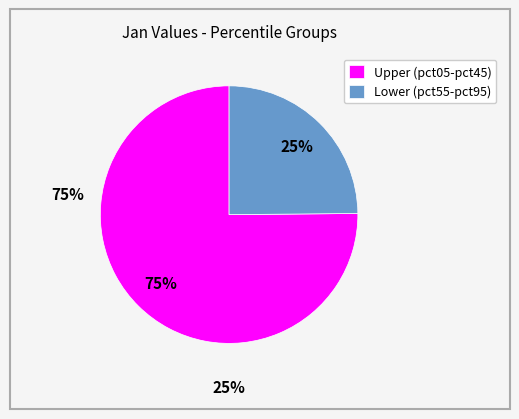

Count the number of slices in the pie.

2